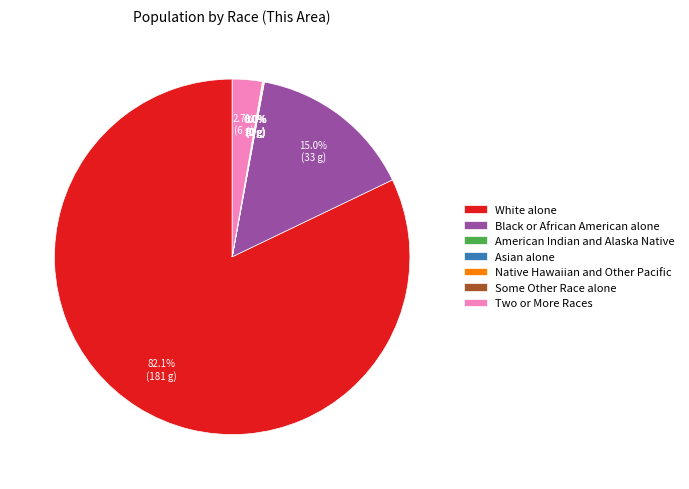

Which has a higher value, Black or African American alone or White alone?

White alone